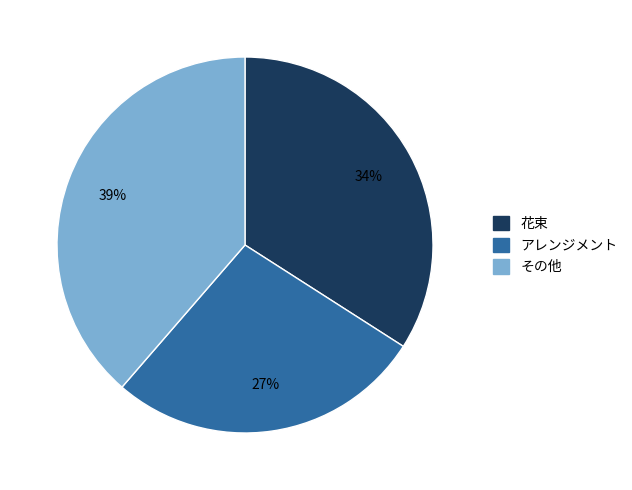

Is it true that アレンジメント is 23% of the pie?

False